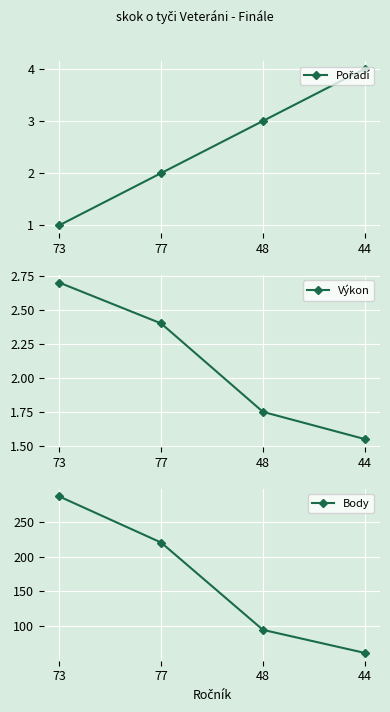

At which label is Pořadí closest to 2?

77